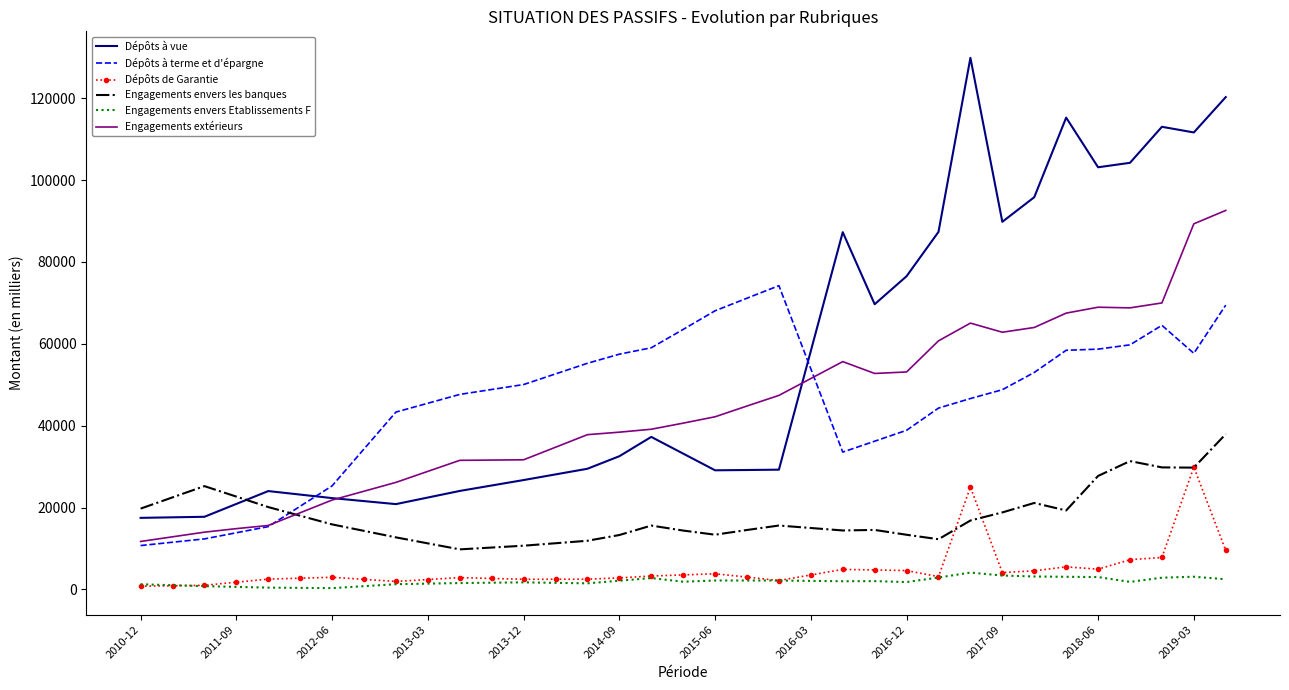

Which series has the widest spread of values?

Dépôts à vue